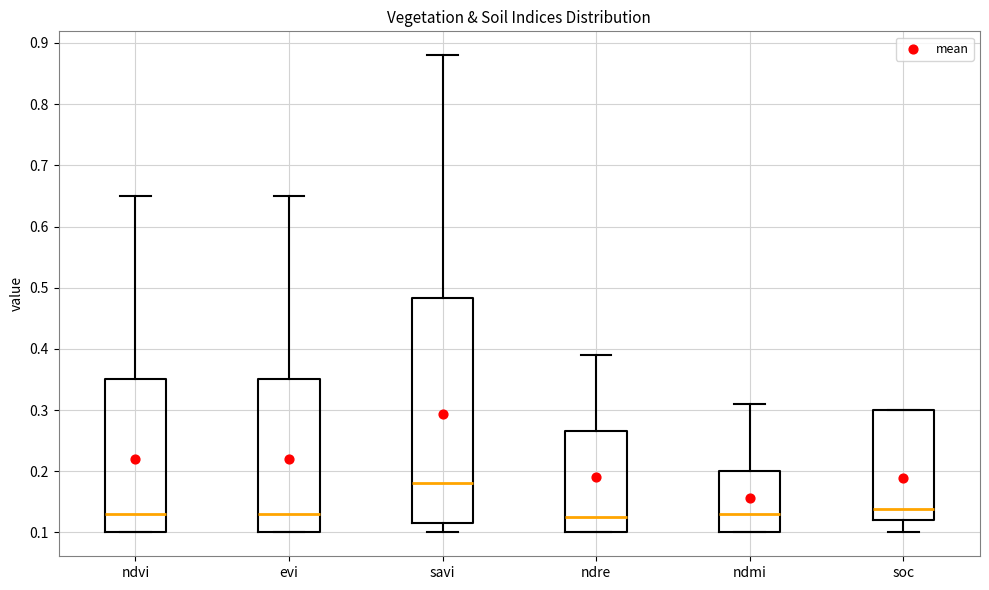

Reading left to right, read every box against the y-axis: the position of its median line, the range the box covers, and the ends of its whiskers. The values are not printed on the chart, so give them approximately, as read against the axis.

ndvi: median 0.13, box 0.10 to 0.35, whiskers 0.10 to 0.65
evi: median 0.13, box 0.10 to 0.35, whiskers 0.10 to 0.65
savi: median 0.18, box 0.12 to 0.48, whiskers 0.10 to 0.88
ndre: median 0.13, box 0.10 to 0.27, whiskers 0.10 to 0.39
ndmi: median 0.13, box 0.10 to 0.20, whiskers 0.10 to 0.31
soc: median 0.14, box 0.12 to 0.30, whiskers 0.10 to 0.30